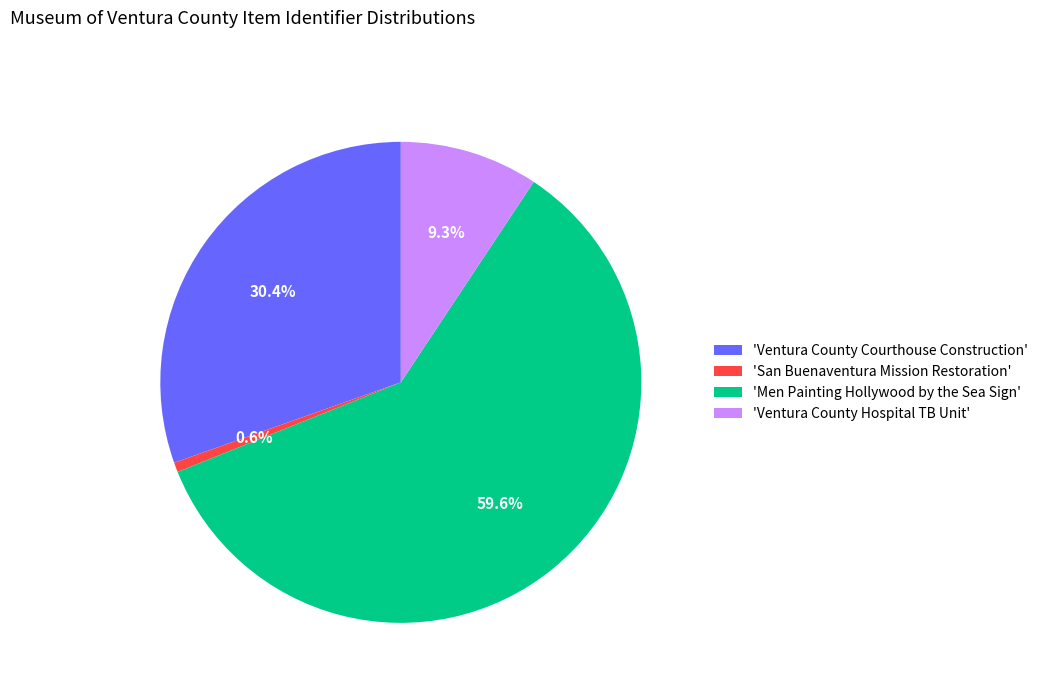

How many segments does this pie chart have?

4